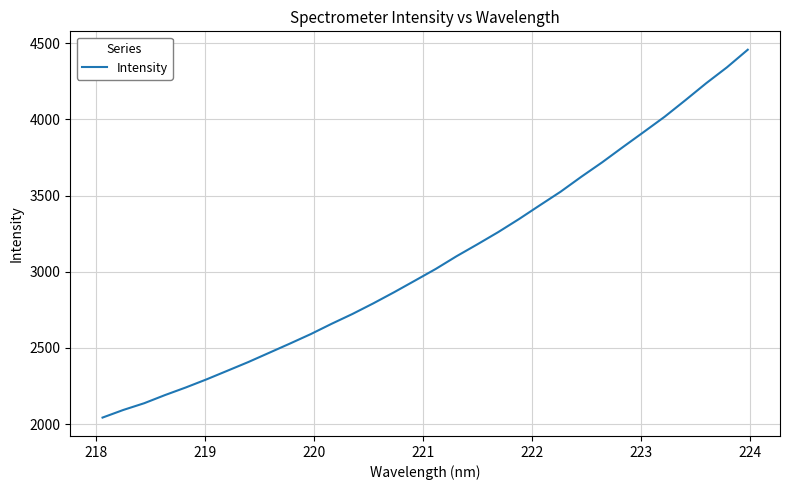

What is the difference between the maximum and minimum values?

2415.3